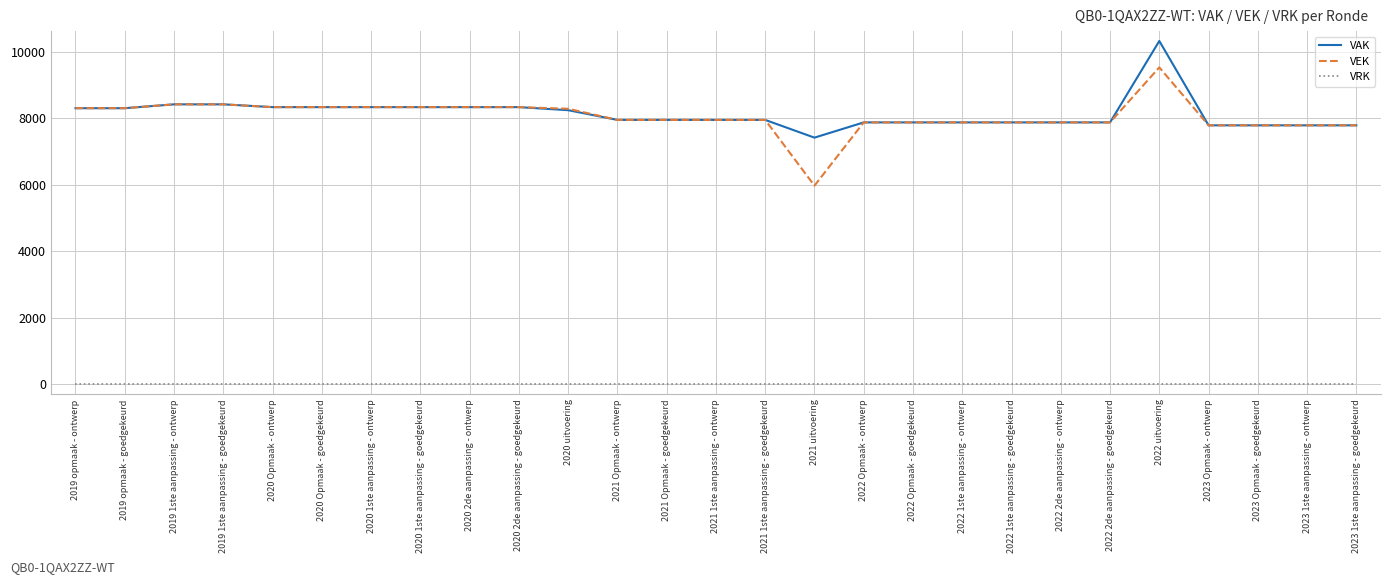

Which series has the widest spread of values?

VEK